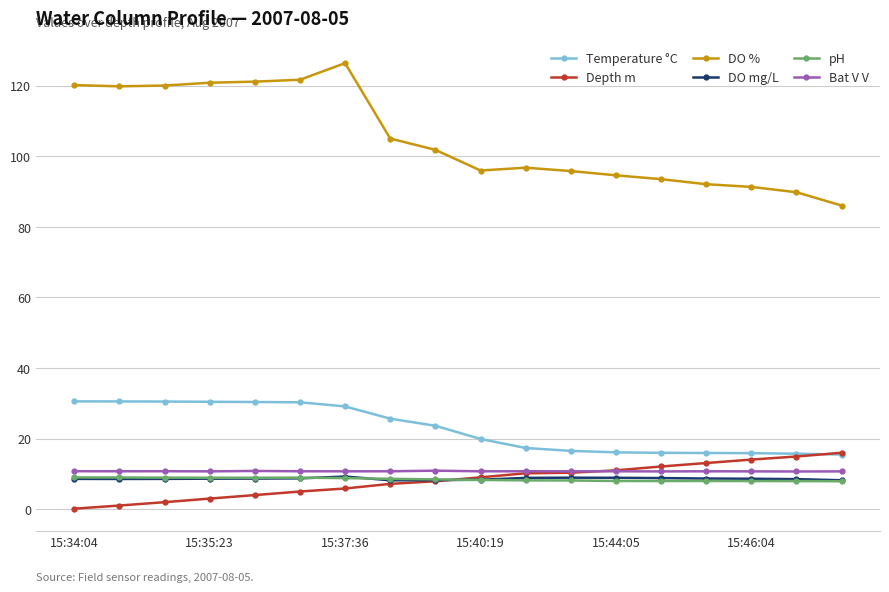

True or false: pH has more than 0 interior local peaks.

True